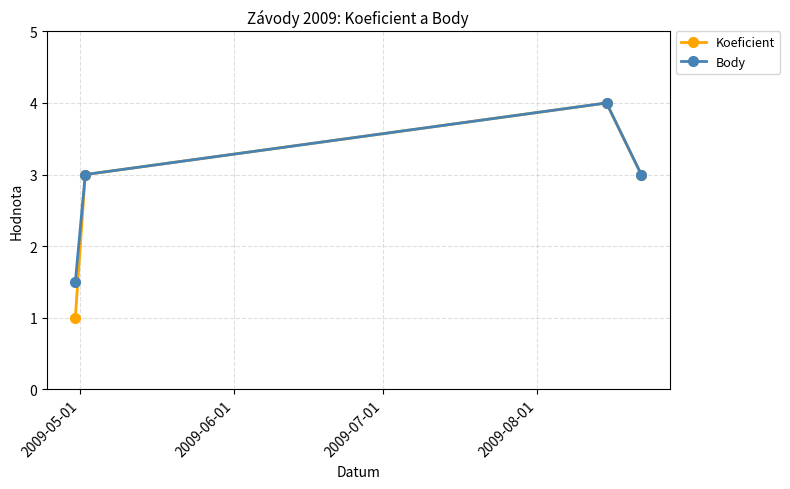

Reading left to right, what are all the values shown in this chart?

Koeficient: 1.0	3.0	4.0	3.0
Body: 1.5	3.0	4.0	3.0